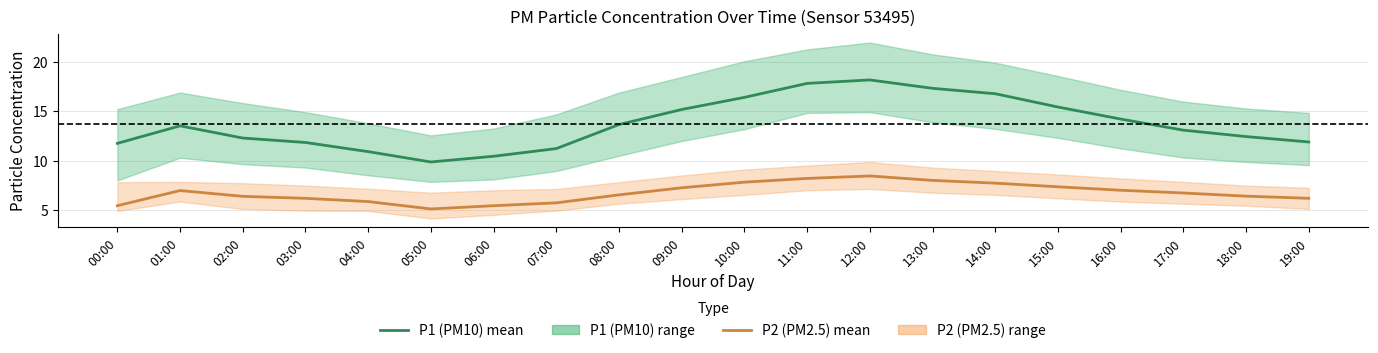

Rank the series by their maximum value, from highest to lowest.

P1 (PM10) mean, P2 (PM2.5) mean